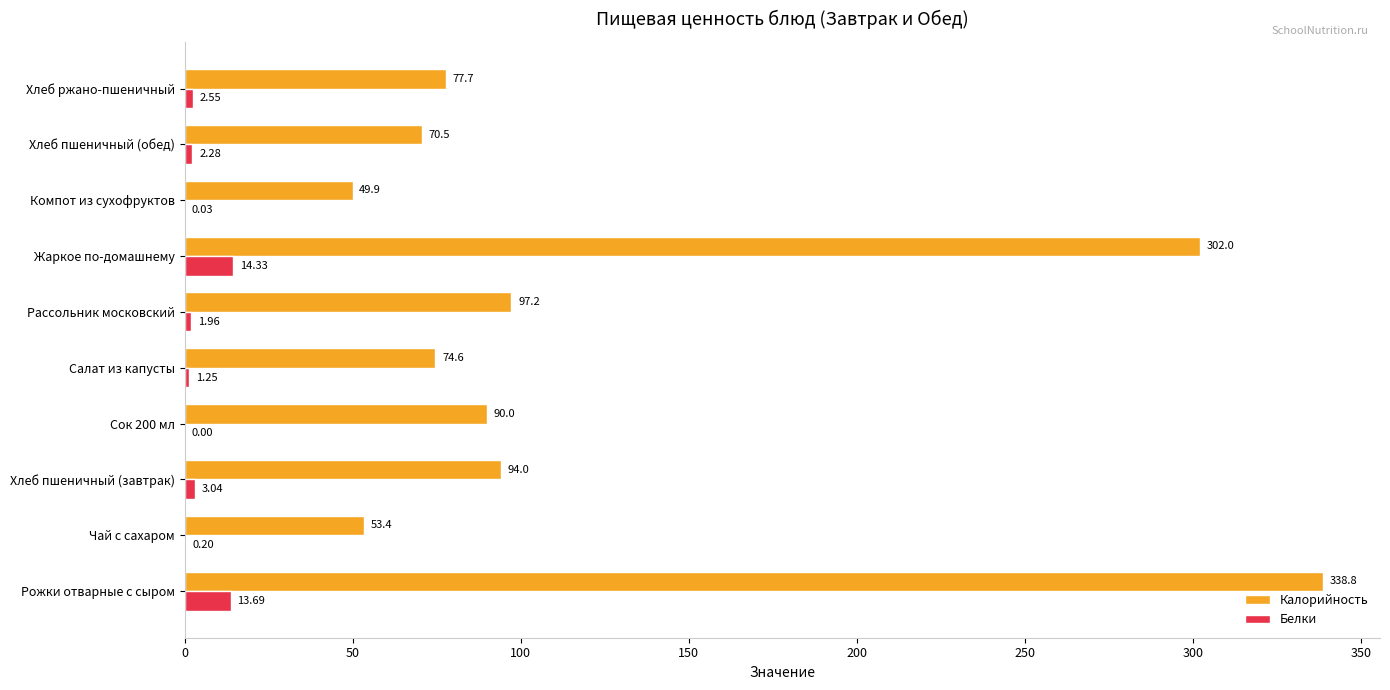

Where is Калорийность nearest to the value 194?

Рассольник московский